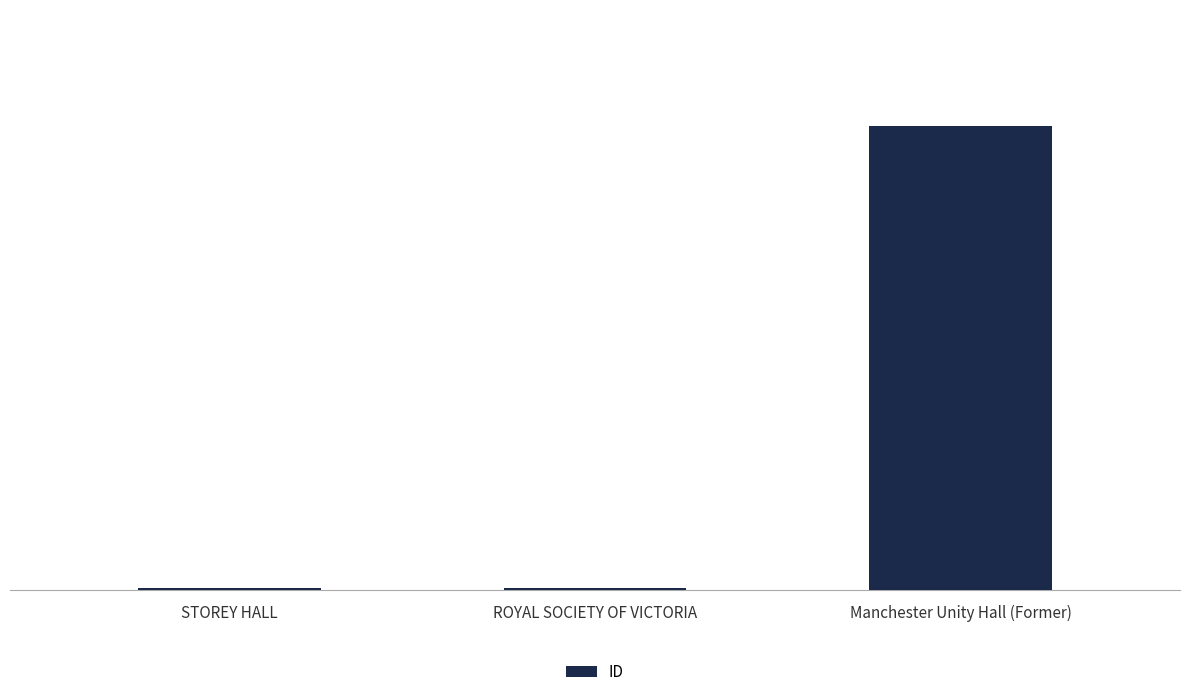

Count the number of data series in this chart.

1